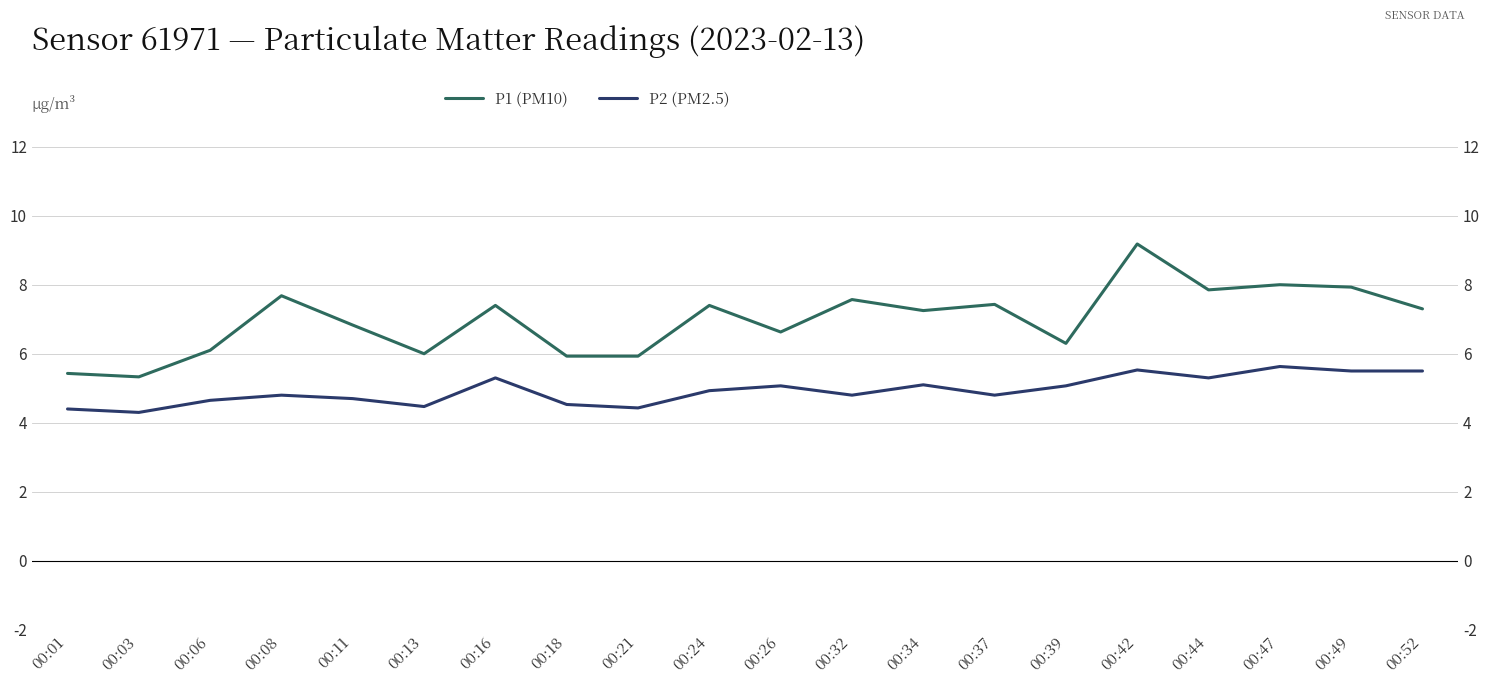

The P2 (PM2.5) series shows 4.7 at 00:11. True or false?

True